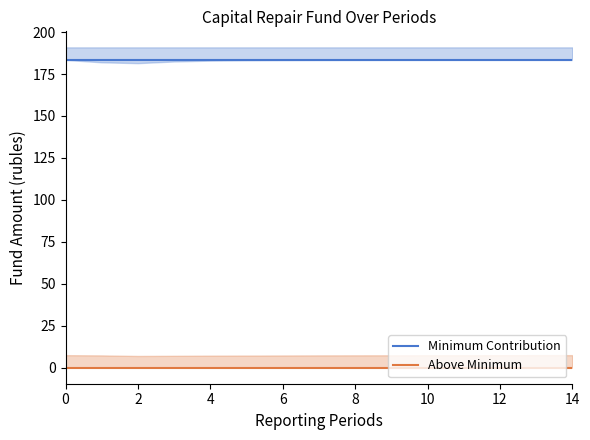

What is the label of the 13th point from the left?

12